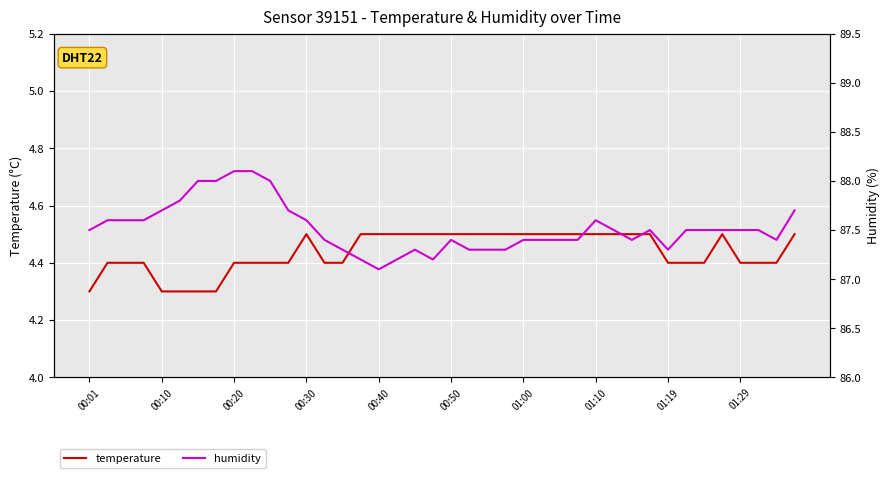

The value of temperature at 01:29 is 4.4. True or false?

True